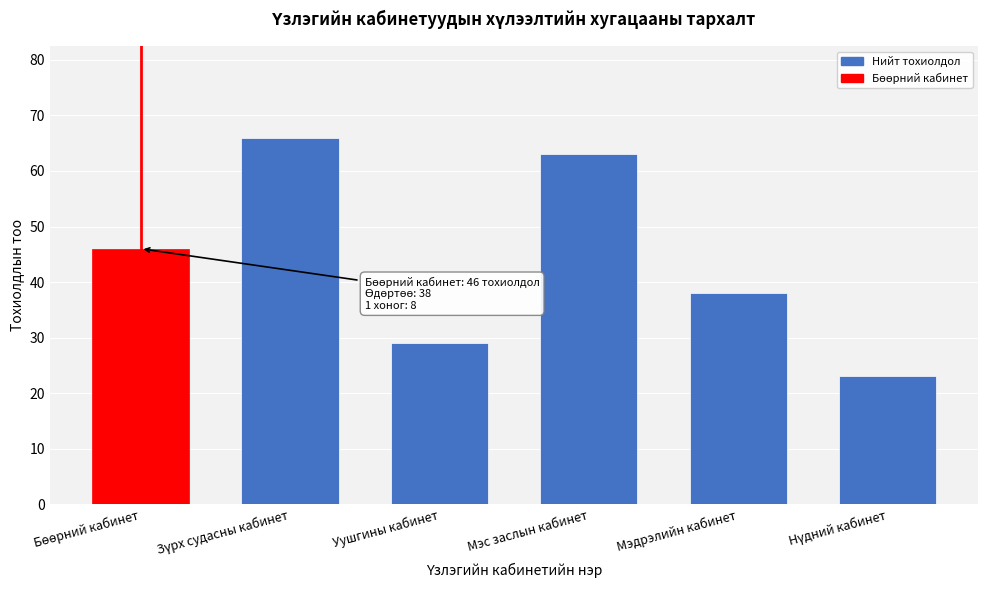

Reading left to right, transcribe all the data shown in this chart.

46	66	29	63	38	23